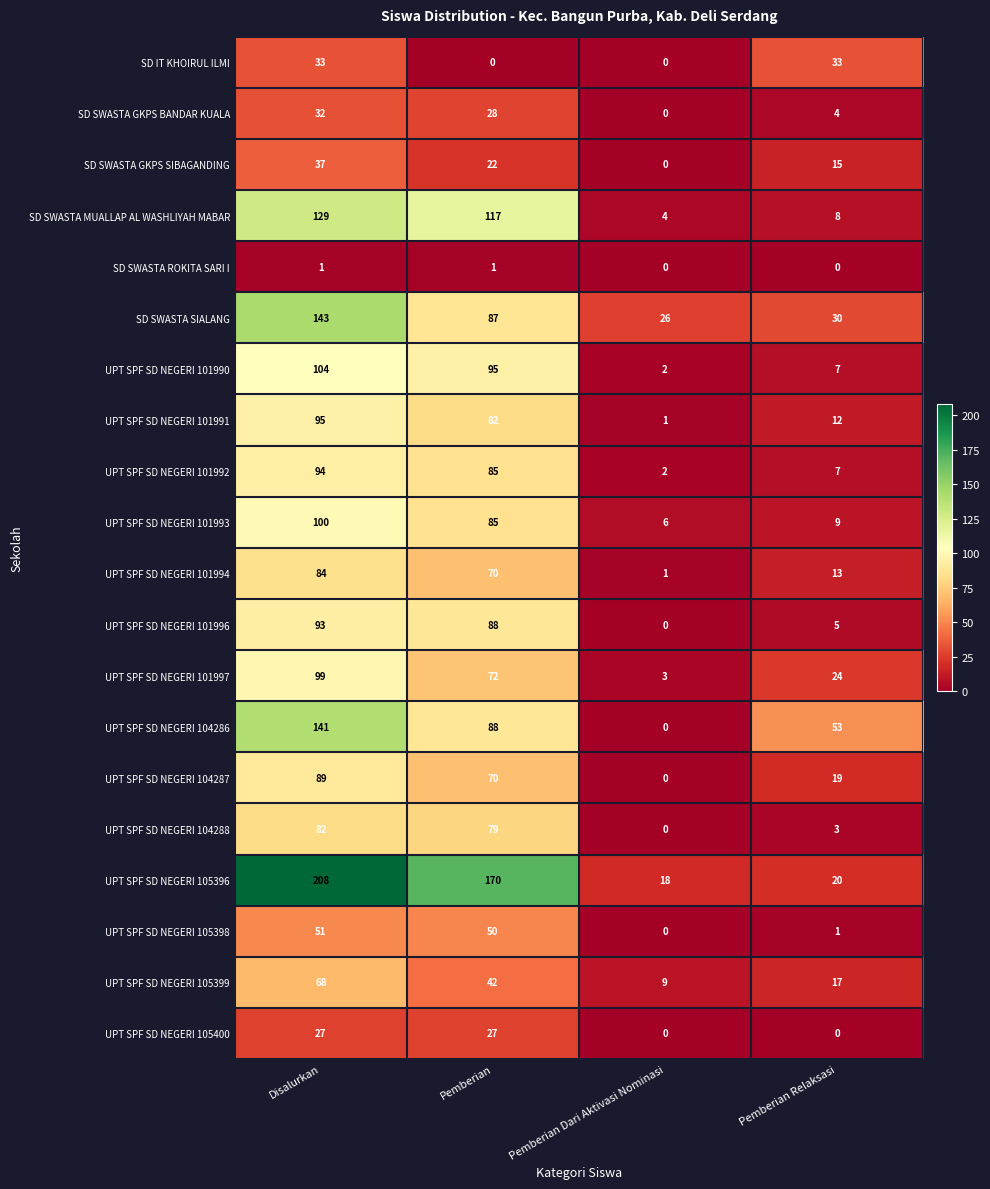

What is the difference between the maximum and minimum values in the UPT SPF SD NEGERI 105400 series?

27